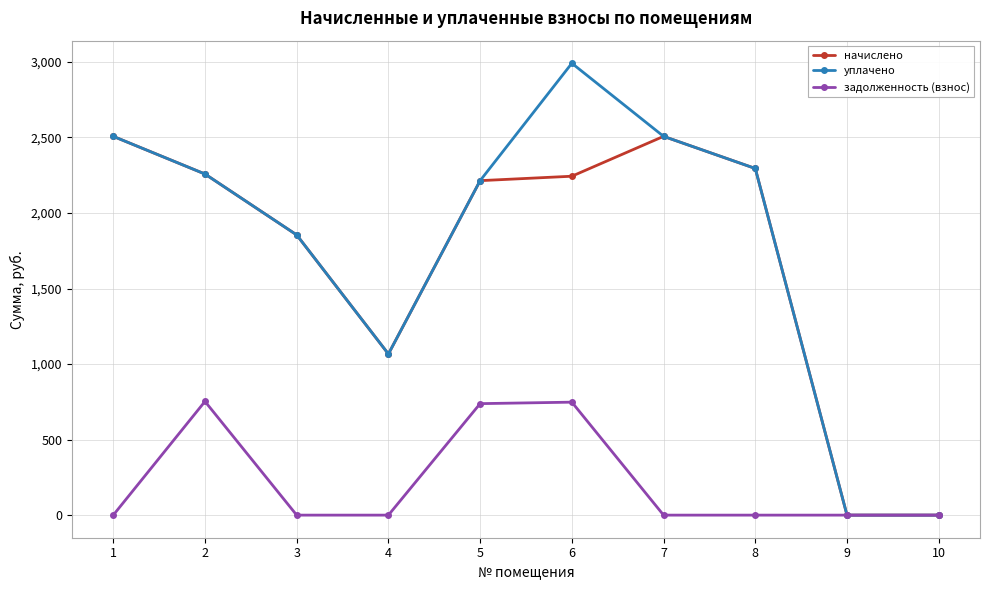

What is the maximum value shown in the chart?

2991.4